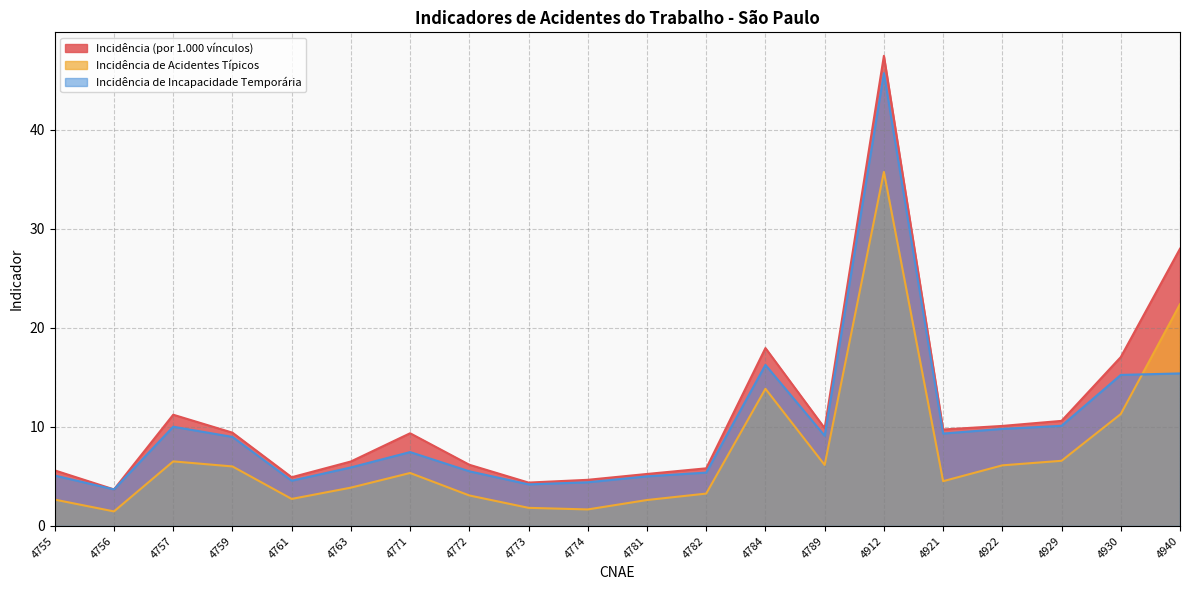

At which label does Incidência (por 1.000 vínculos) reach its peak?

4912